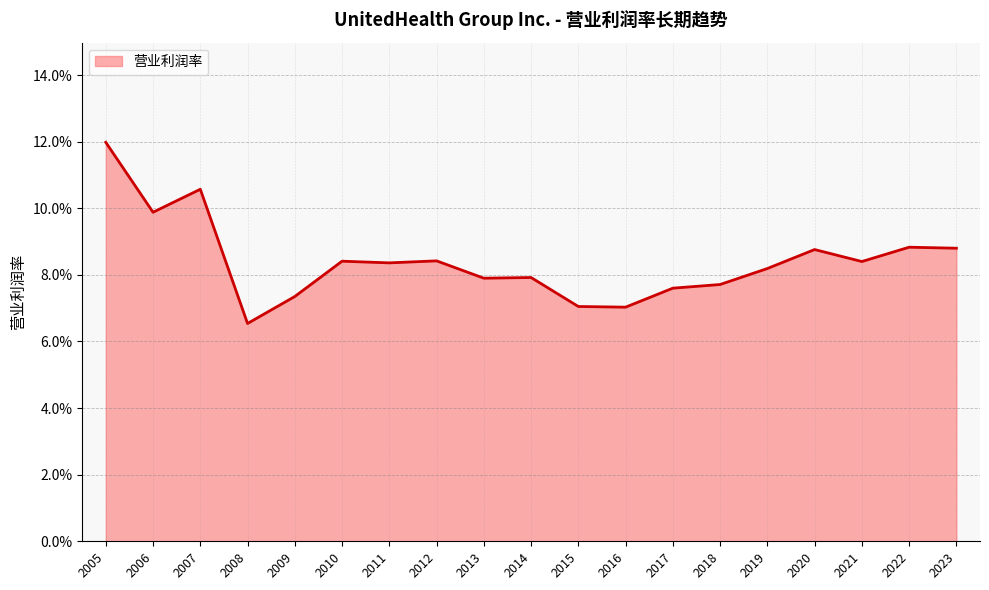

Rank the categories by value from highest to lowest.

2005, 2007, 2006, 2022, 2023, 2020, 2012, 2010, 2021, 2011, 2019, 2014, 2013, 2018, 2017, 2009, 2015, 2016, 2008